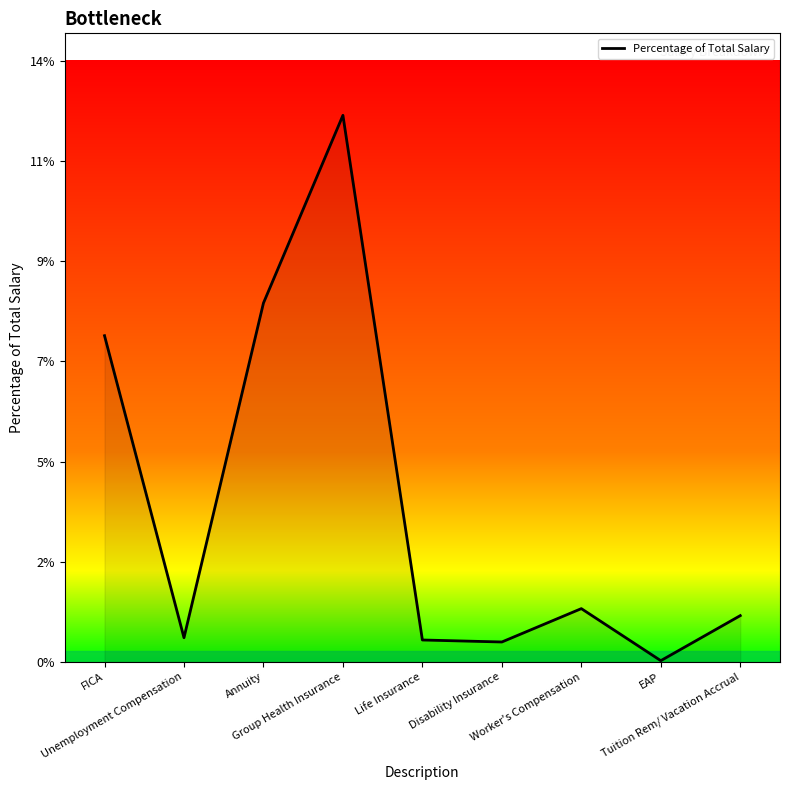

Where is the first local minimum?

Unemployment Compensation